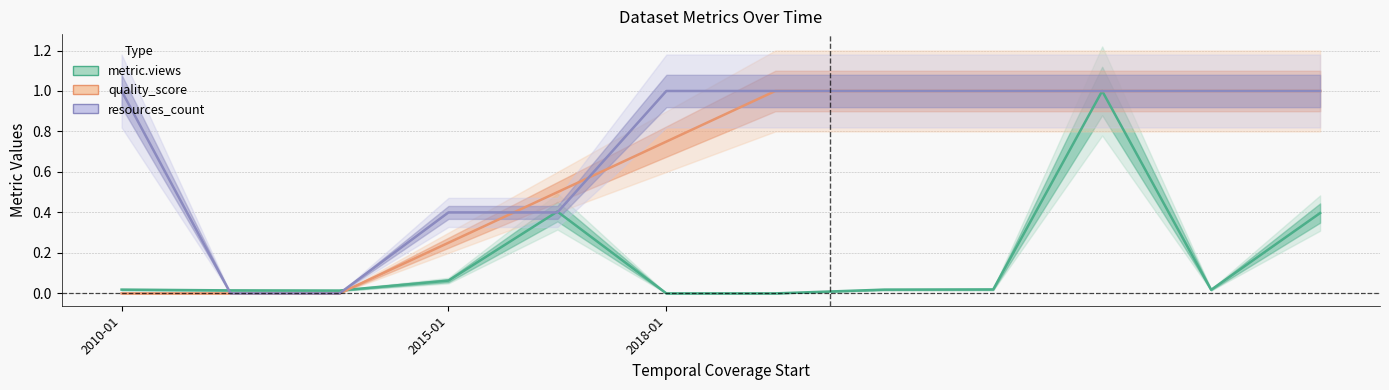

Count the number of categories in the chart.

12